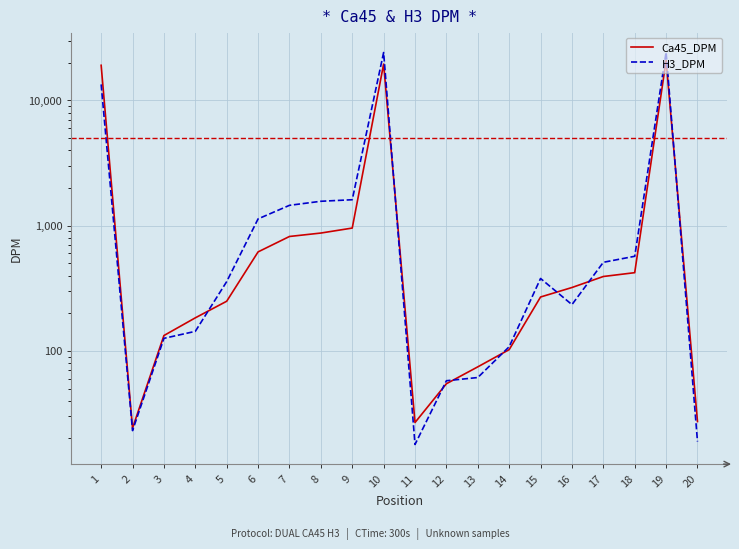

At which category does Ca45_DPM reach its first local peak?

10